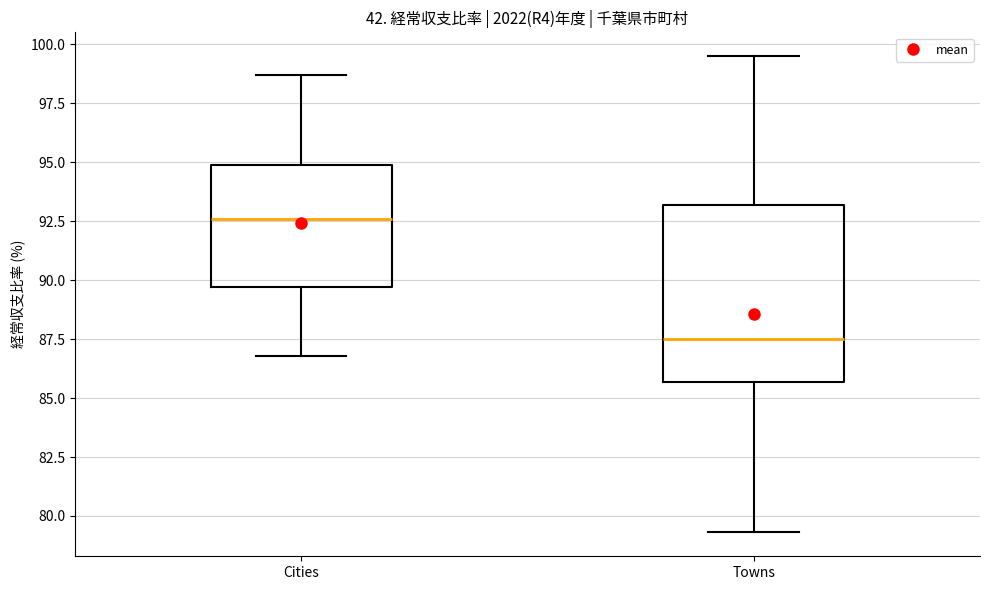

Which box is the tallest, from its lower edge to its upper edge?

Towns